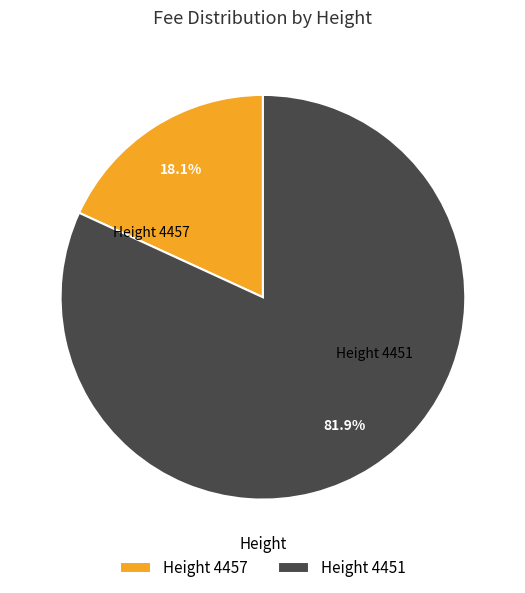

How much of the chart is everything except Height 4451?

18.1%